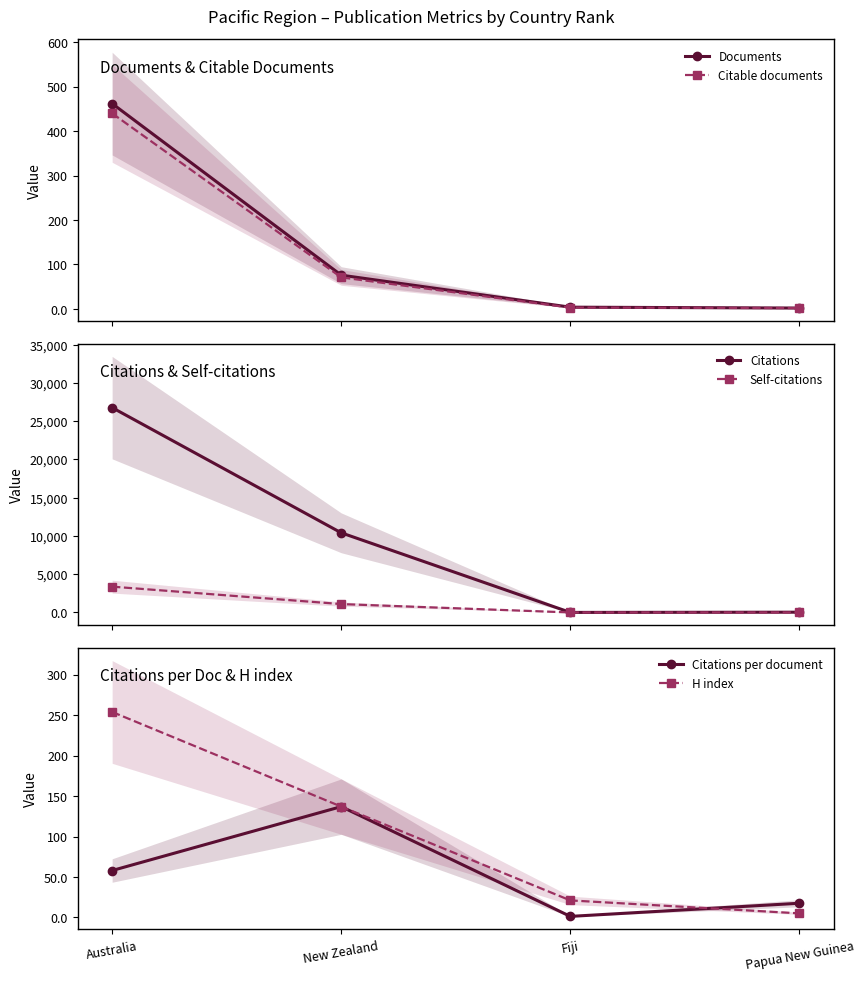

How many times do Citations per document and H index cross each other?

1